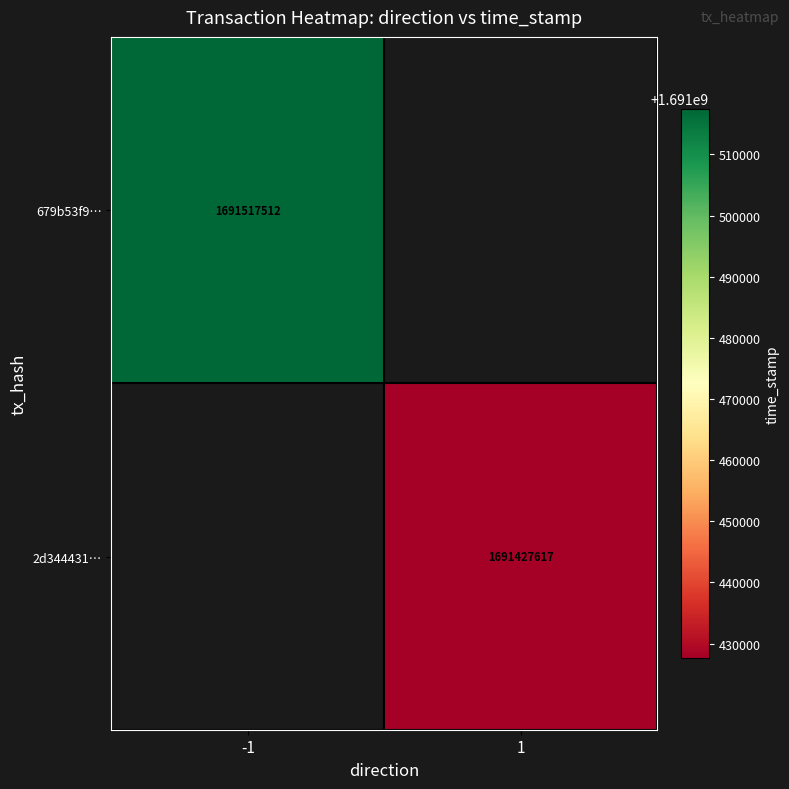

Is the value of 679b53f9… at -1 greater than the value of 2d344431… at 1?

Yes